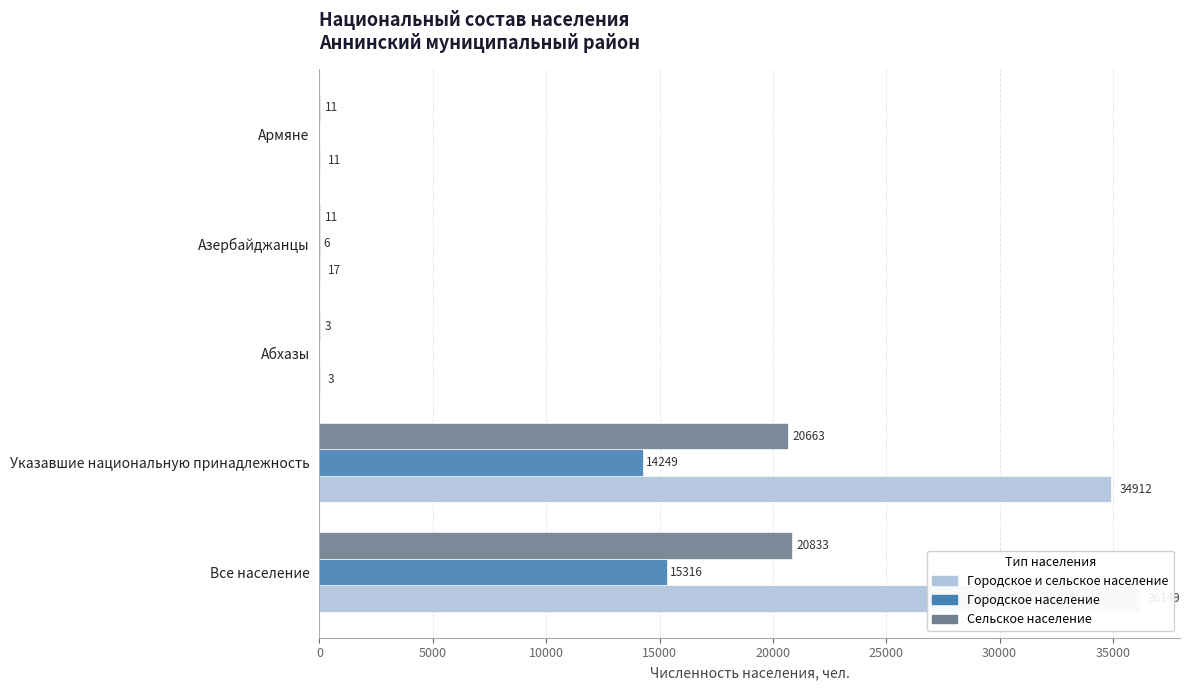

Which has a higher value, Абхазы or Азербайджанцы?

Азербайджанцы